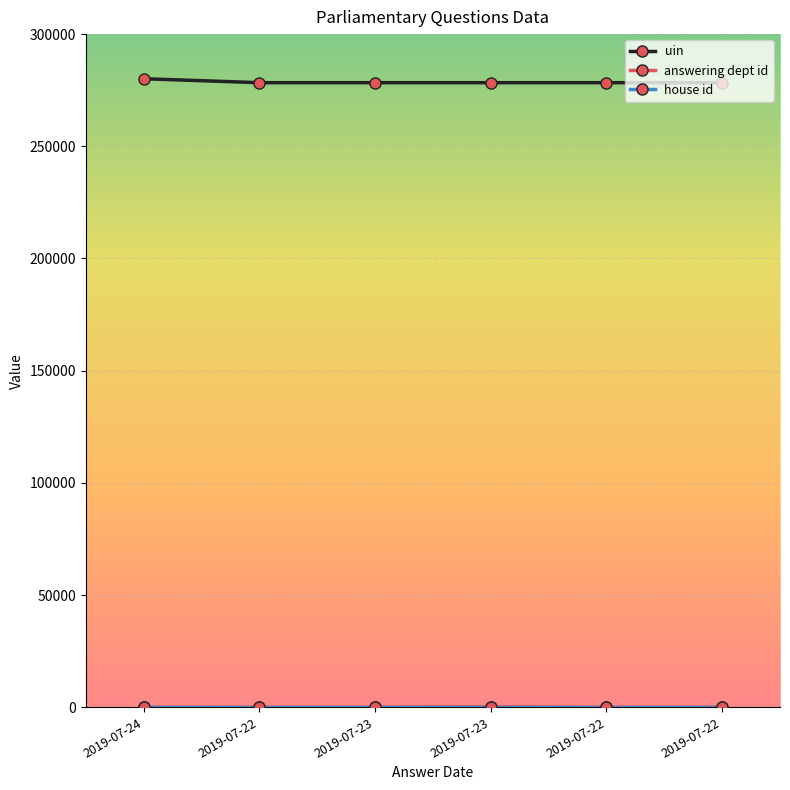

How many lines are shown in the chart?

3